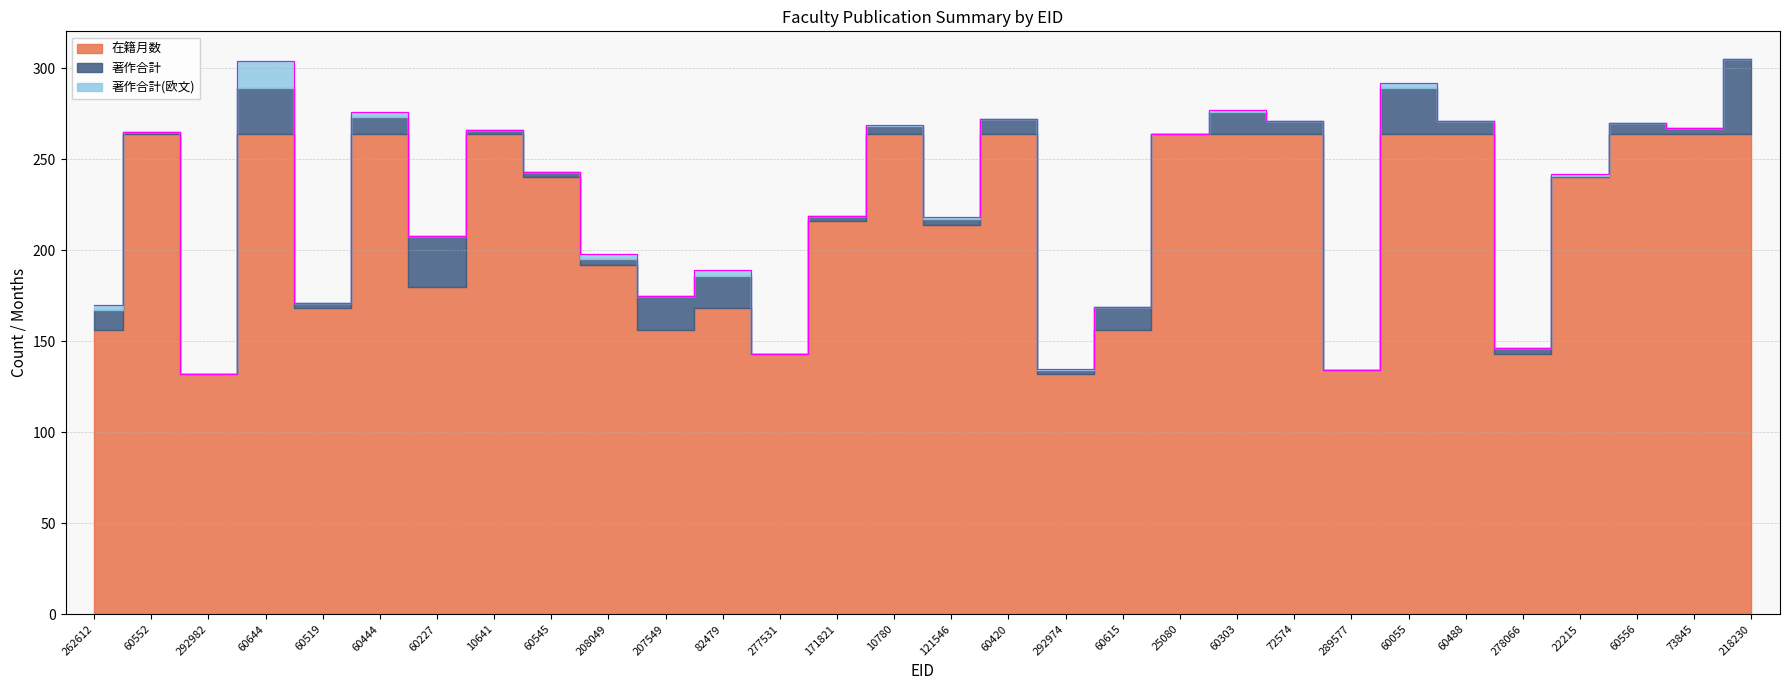

Count the number of categories in the chart.

30